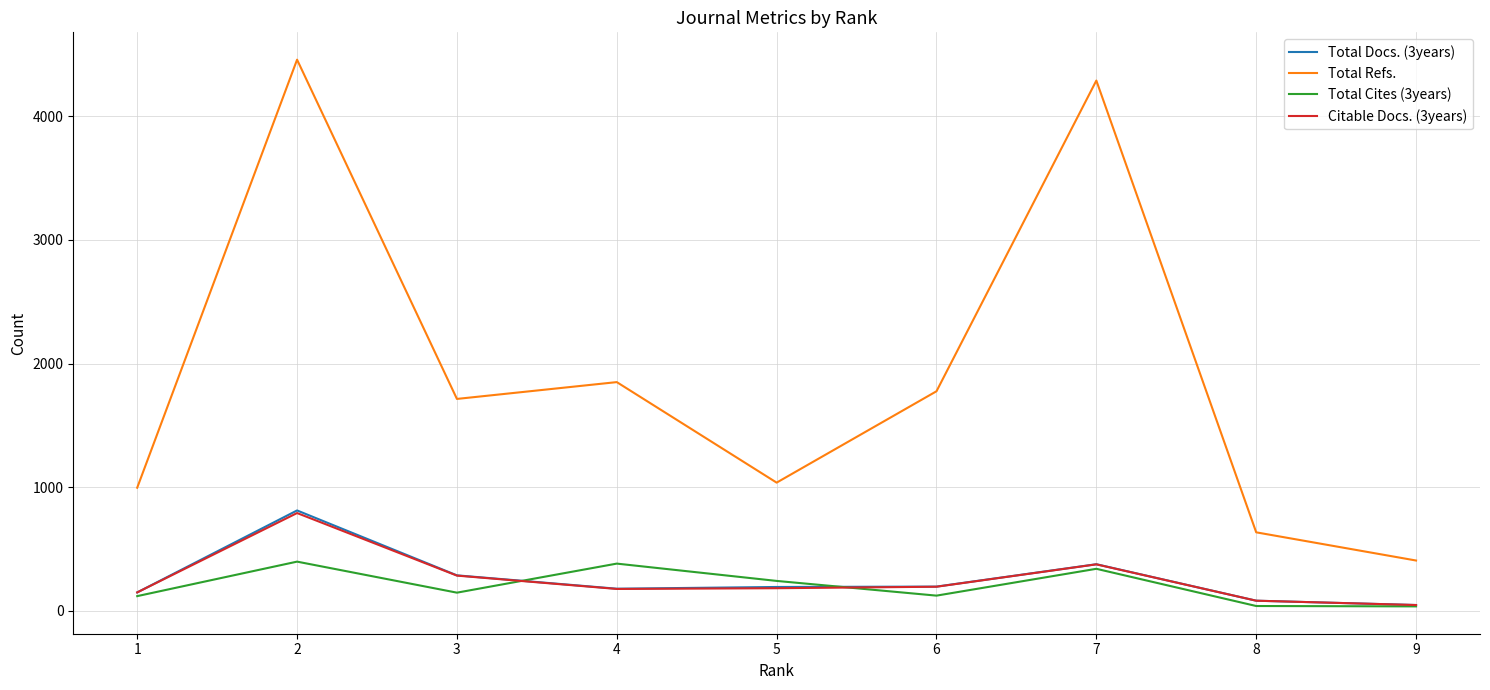

Does the chart have visible grid lines?

Yes